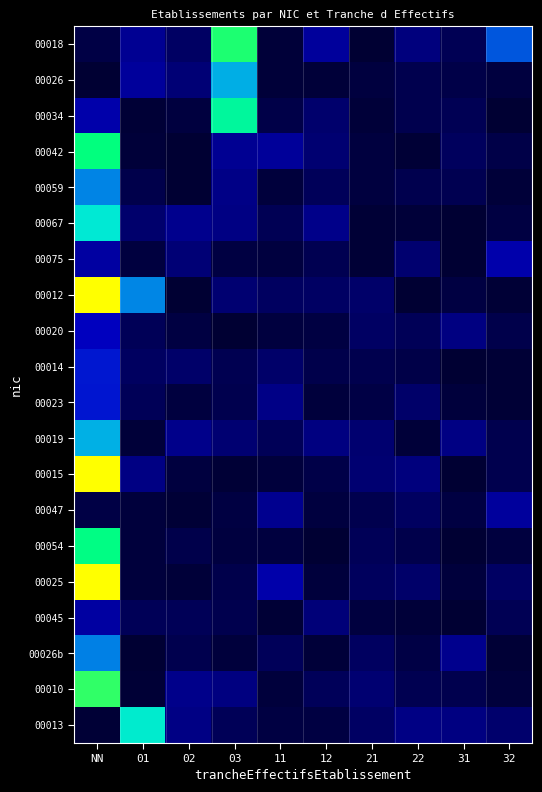

Between 01 and 22, which is larger?

01